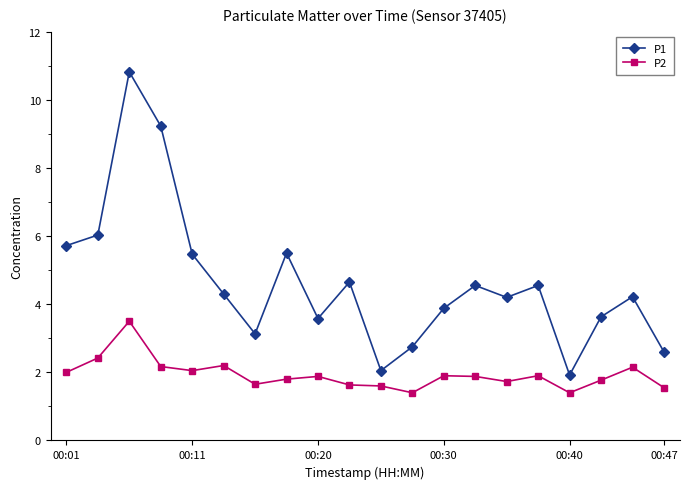

In P1, how many points are higher than both neighbors (excluding endpoints)?

6